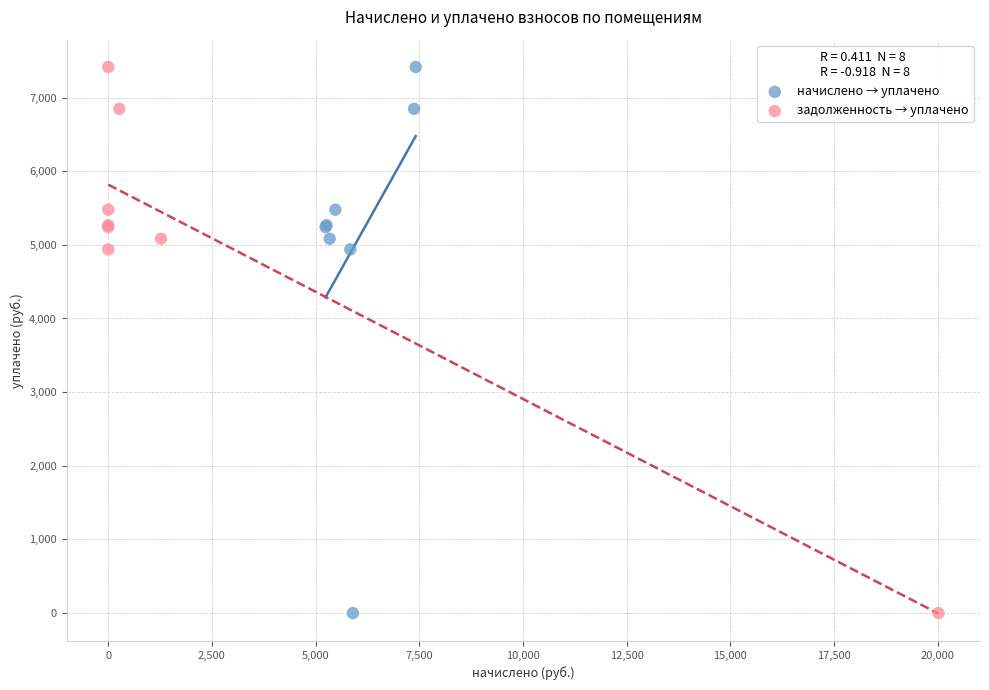

What are all the series names shown in the legend?

начислено → уплачено, задолженность → уплачено